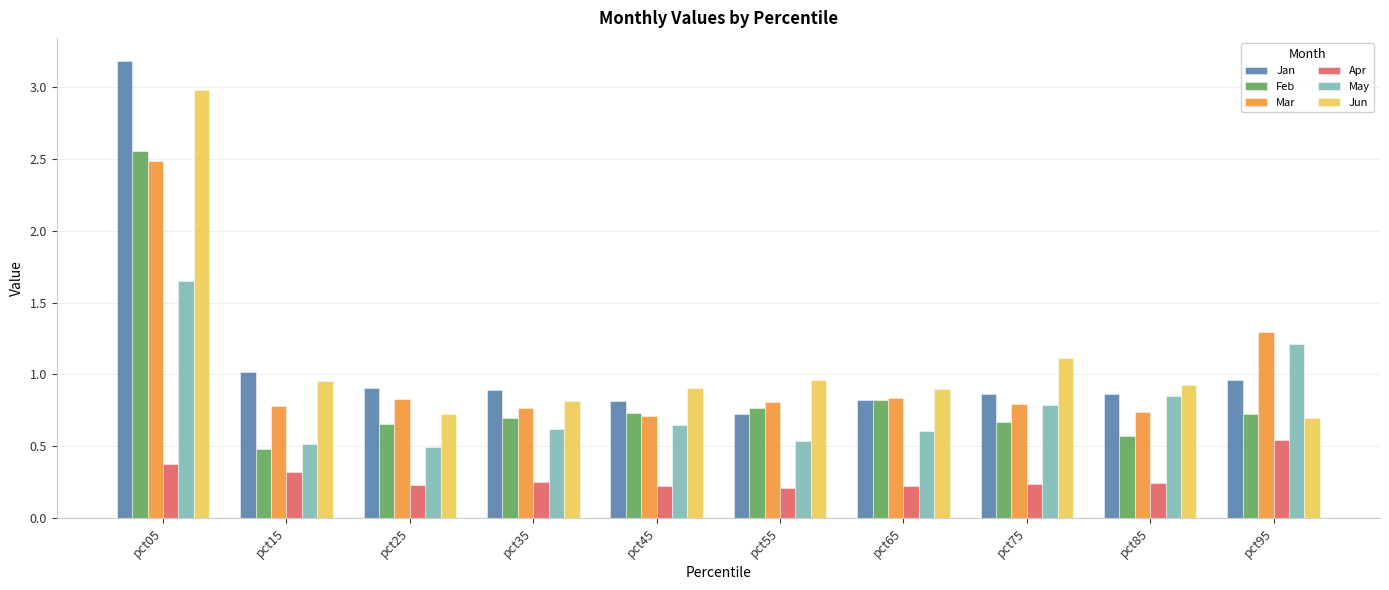

What value does the Apr series have at pct05?

0.4